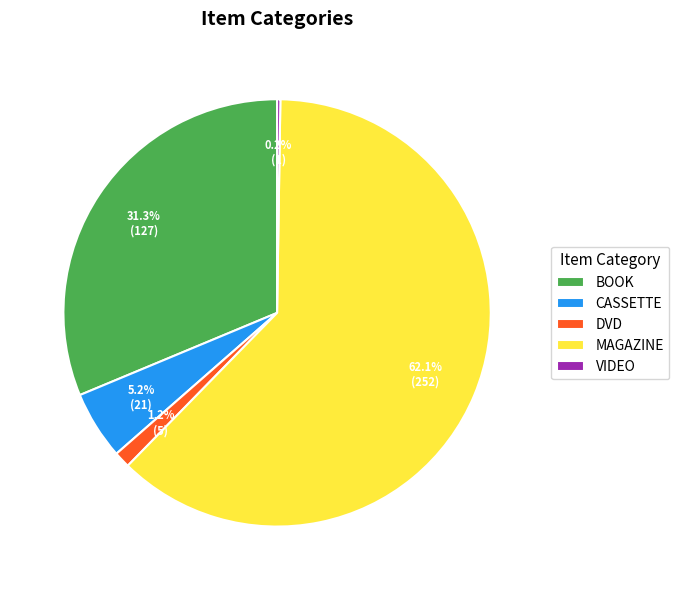

What percentage is NOT represented by MAGAZINE?

37.9%